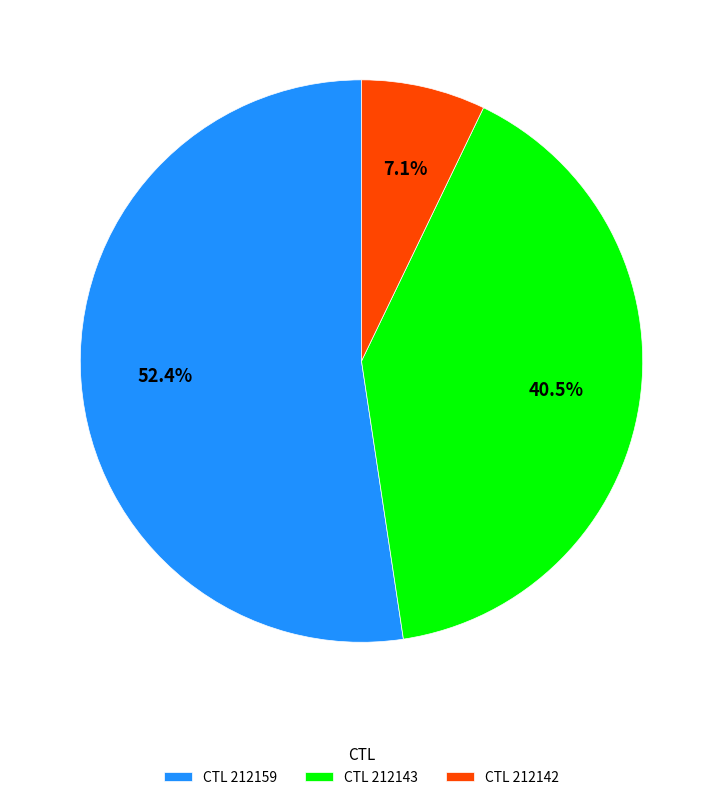

Which category accounts for the majority?

CTL 212159